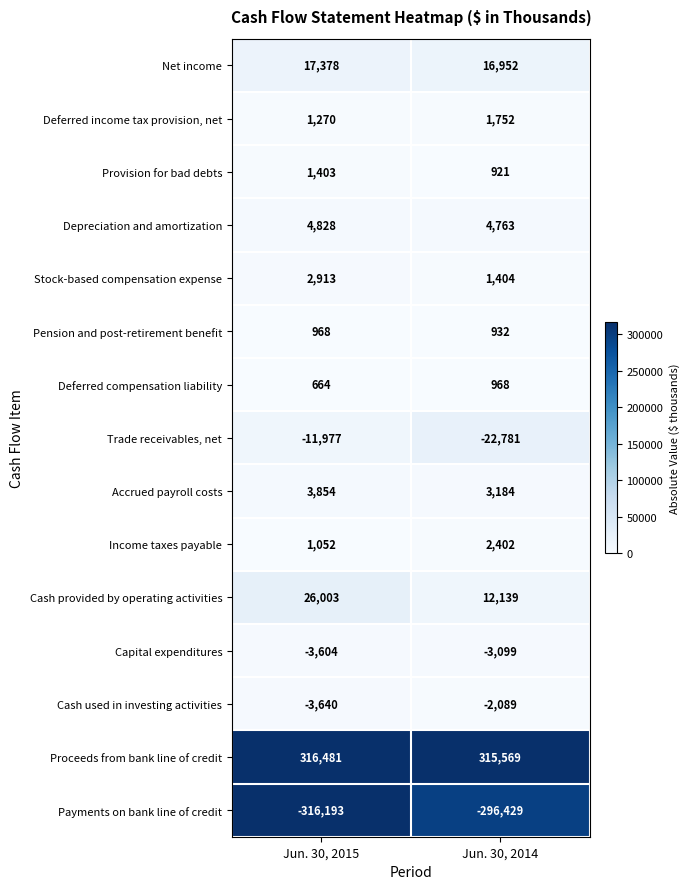

What is the sum of all Stock-based compensation expense values?

4317